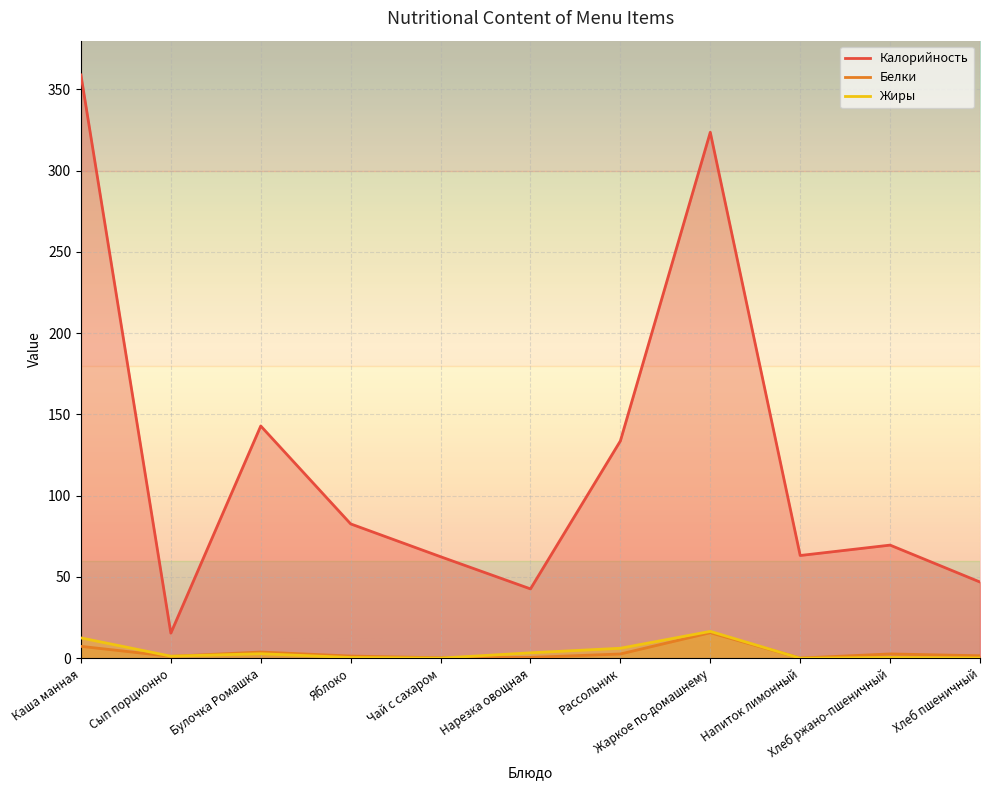

True or false: Белки has a value of 0.5 at Сып порционно.

False